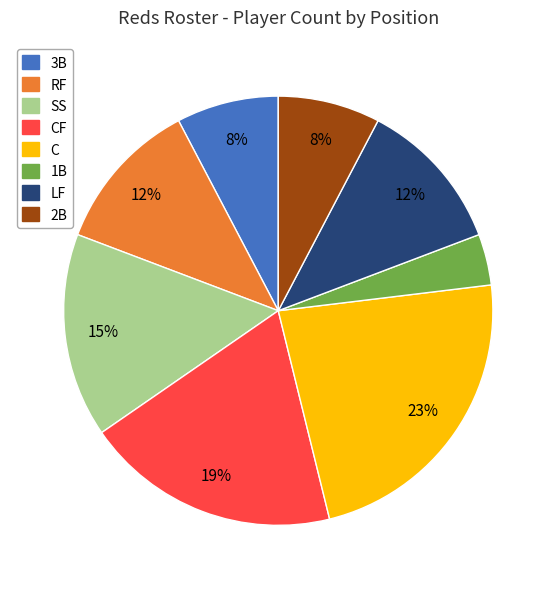

Is there any slice that represents more than half of the pie?

No